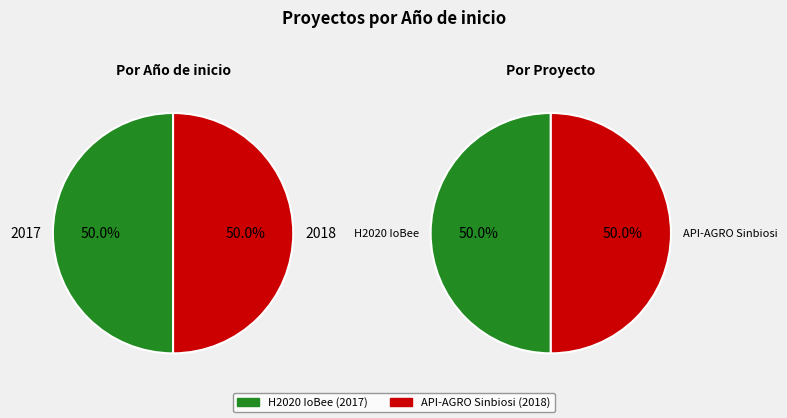

Count the number of slices in the pie.

2